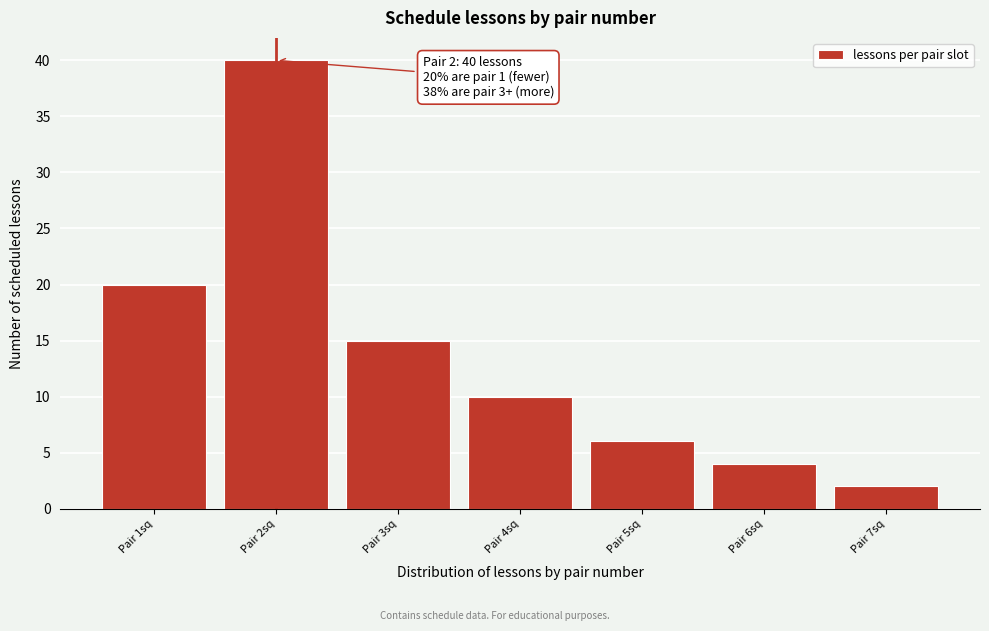

Over which range of the x-axis is the bar tallest?

1.5 to 2.5